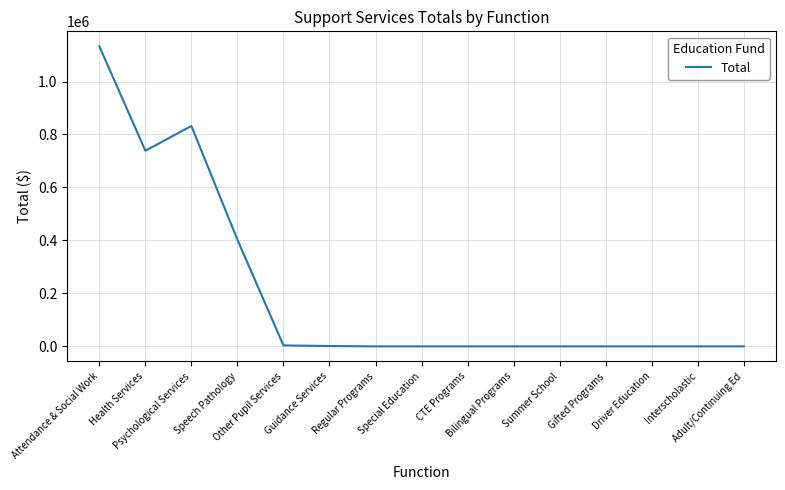

What is the difference between the maximum and minimum values?

1132867